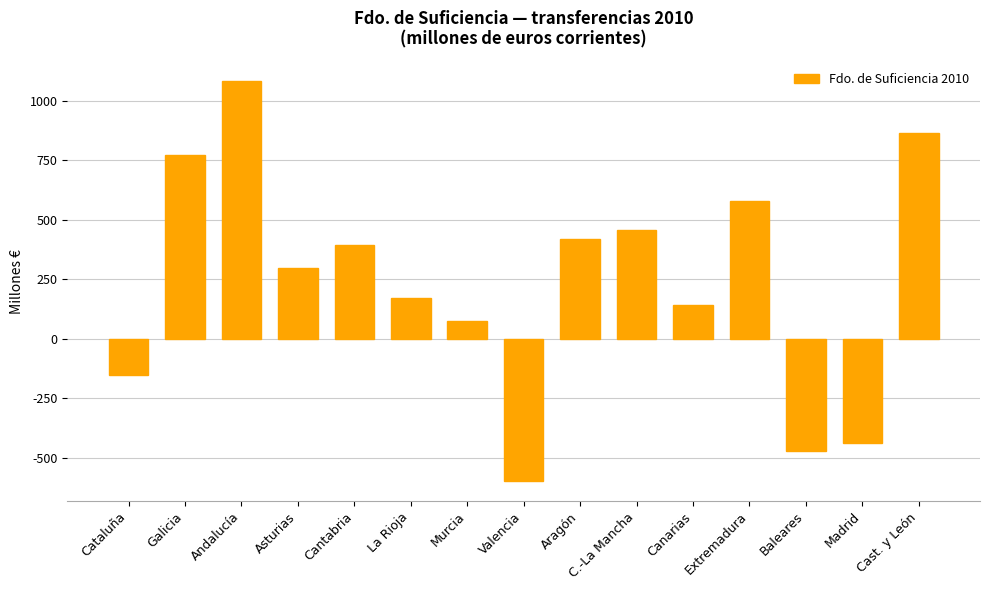

Between Aragón and Cataluña, which is larger?

Aragón